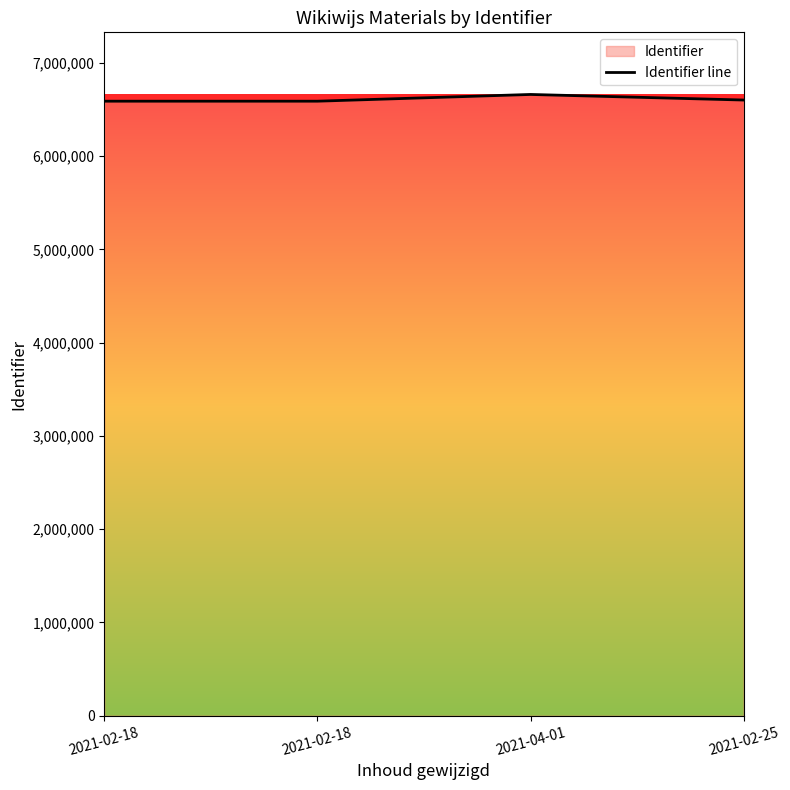

How many points are higher than both their immediate neighbors (excluding endpoints)?

1